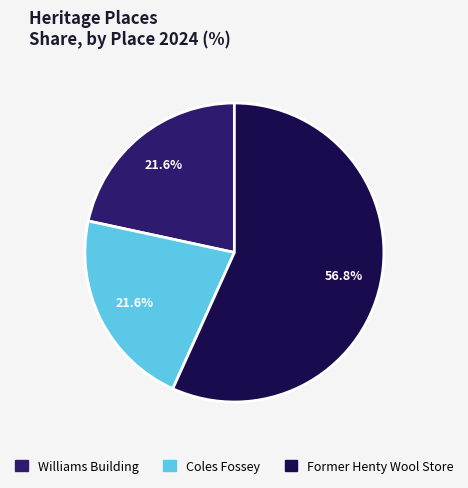

To the nearest percent, what percentage of the pie is Coles Fossey?

22%